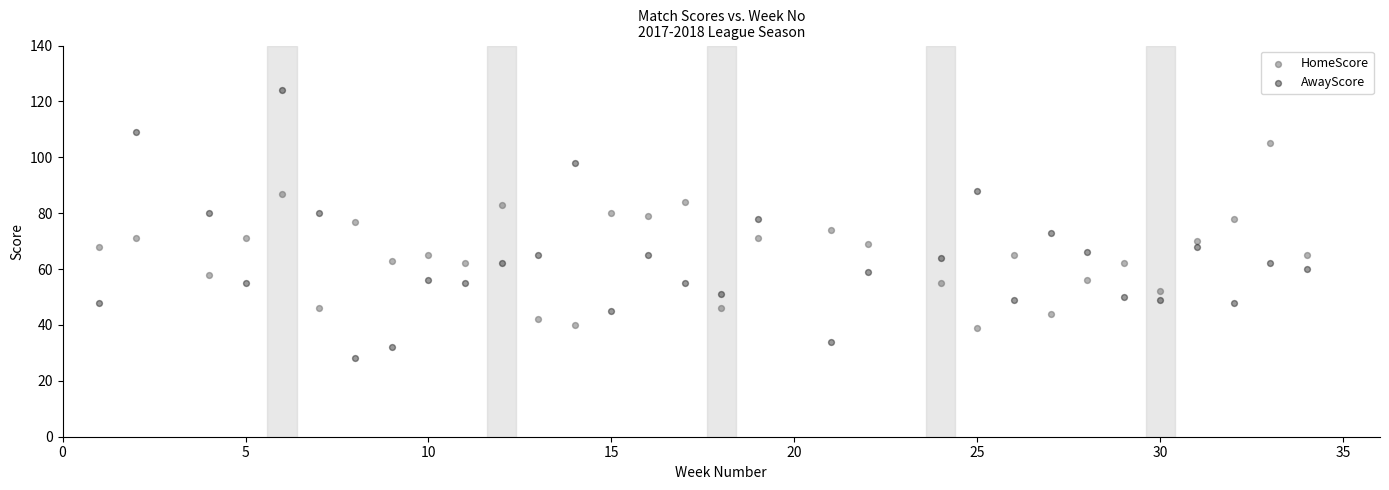

What are all the series names shown in the legend?

HomeScore, AwayScore